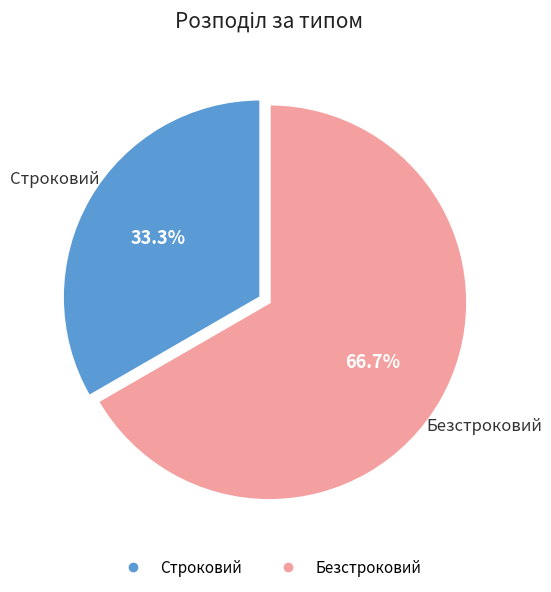

Between Безстроковий and Строковий, which is larger?

Безстроковий